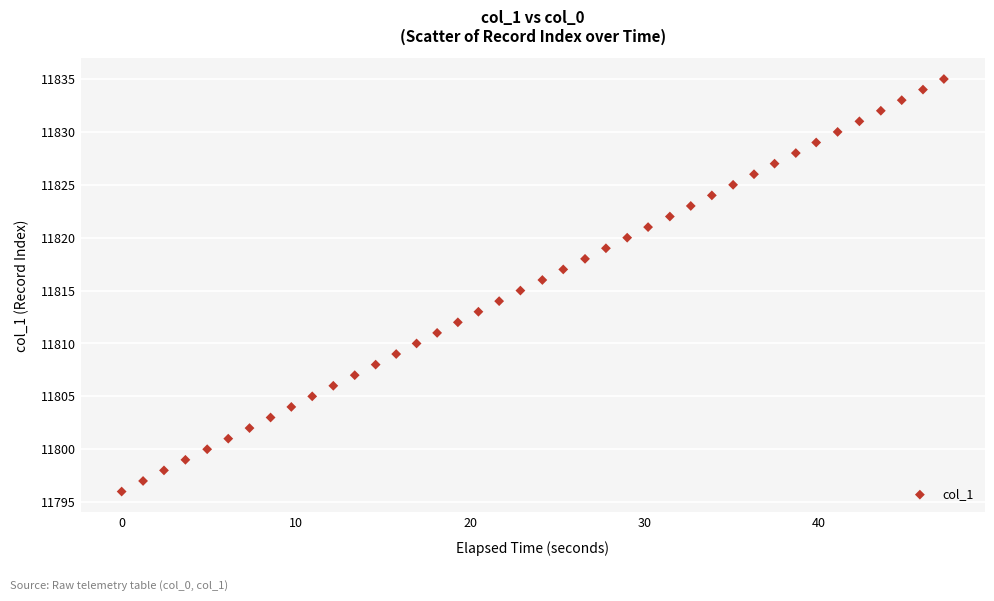

What is the range of Y values (max minus min)?

39